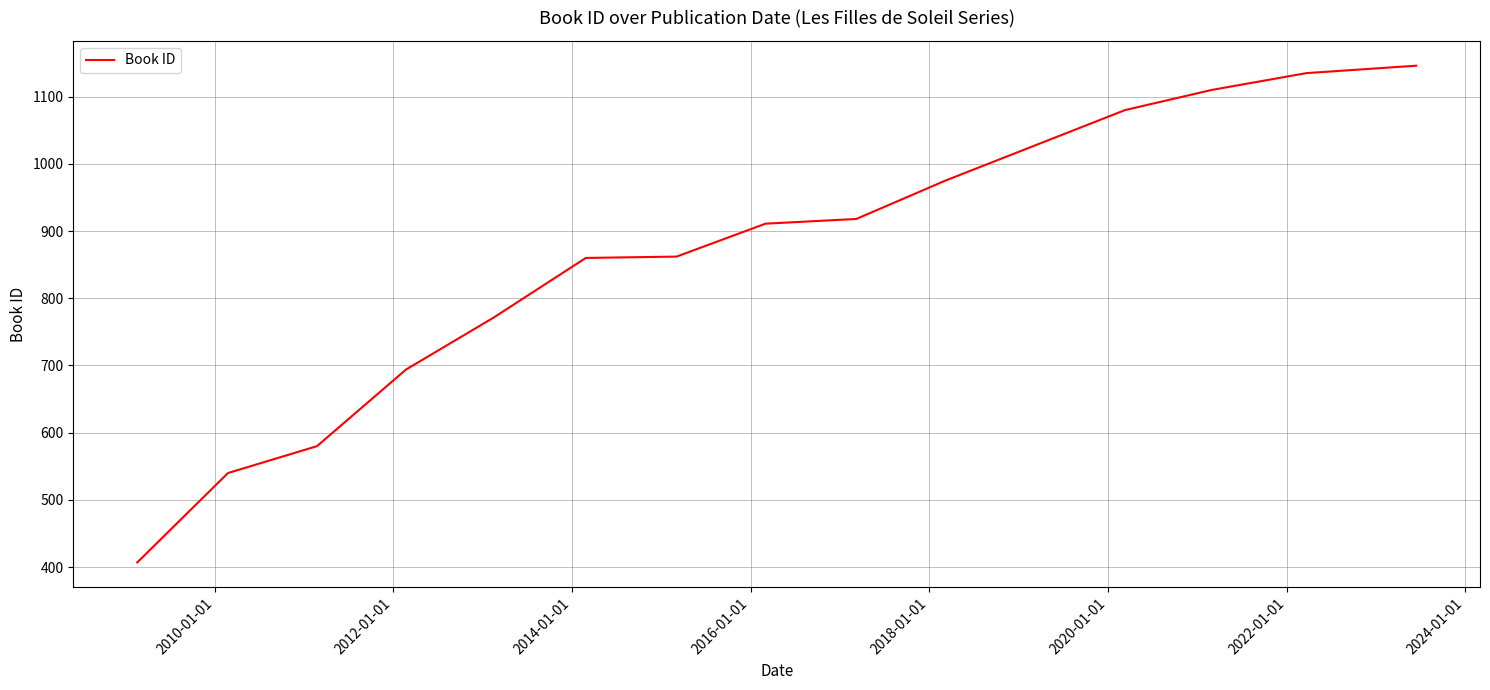

What is the difference between the maximum and minimum values?

739